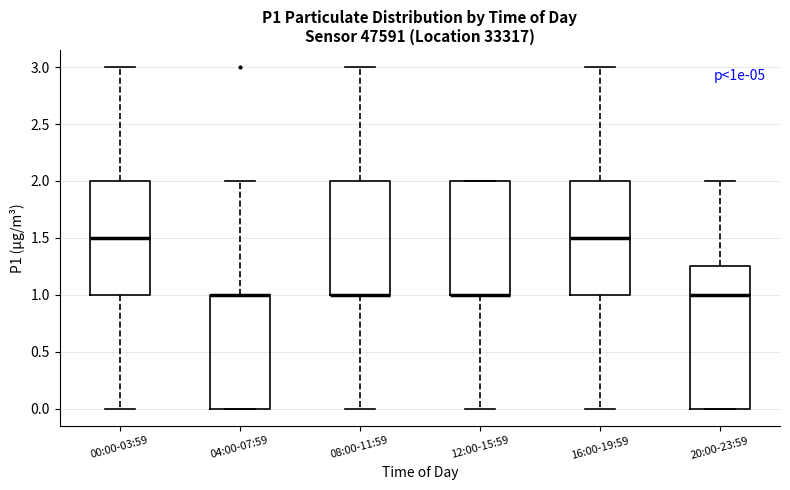

Reading left to right, read every box against the y-axis: the position of its median line, the range the box covers, and the ends of its whiskers. The values are not printed on the chart, so give them approximately, as read against the axis.

00:00-03:59: median 1.50, box 1.00 to 2.00, whiskers 0.00 to 3.00
04:00-07:59: median 1.00 (drawn on the box's upper edge), box 0.00 to 1.00, whiskers 0.00 to 2.00
08:00-11:59: median 1.00 (drawn on the box's lower edge), box 1.00 to 2.00, whiskers 0.00 to 3.00
12:00-15:59: median 1.00 (drawn on the box's lower edge), box 1.00 to 2.00, whiskers 0.00 to 2.00
16:00-19:59: median 1.50, box 1.00 to 2.00, whiskers 0.00 to 3.00
20:00-23:59: median 1.00, box 0.00 to 1.25, whiskers 0.00 to 2.00